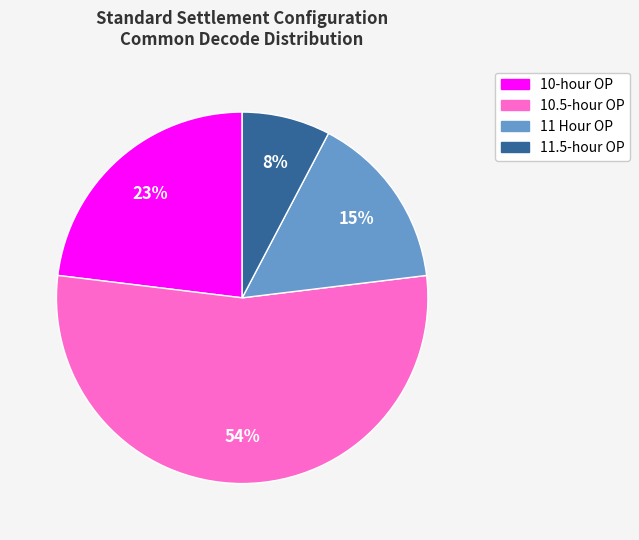

To the nearest percent, what is the average slice percentage?

25%